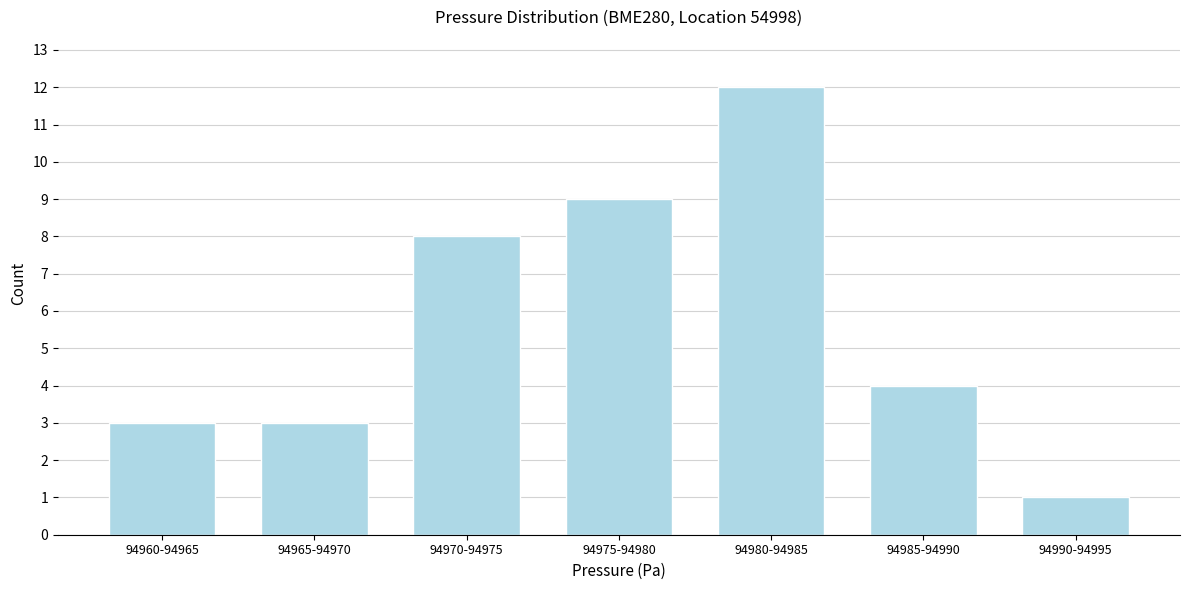

Reading right to left, list all the values displayed in this chart.

94990-94995=1	94985-94990=4	94980-94985=12	94975-94980=9	94970-94975=8	94965-94970=3	94960-94965=3